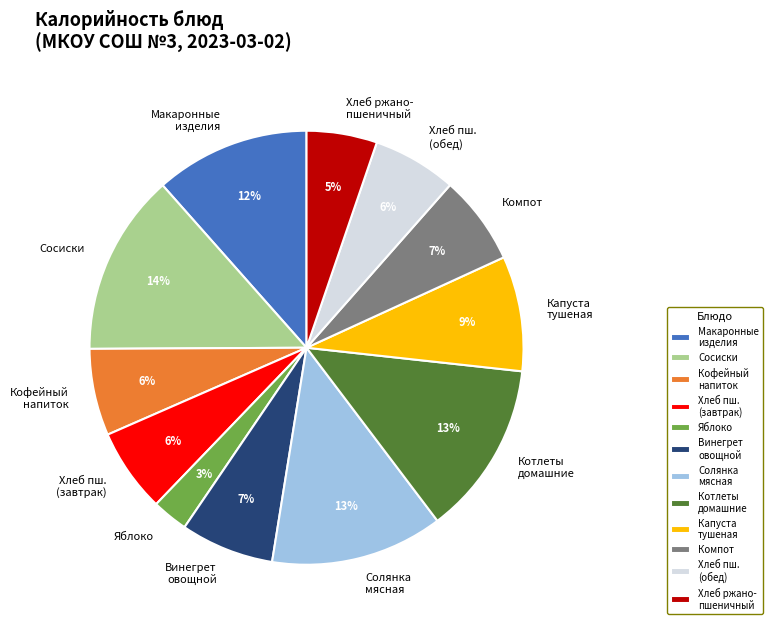

How many slices are in this pie chart?

12